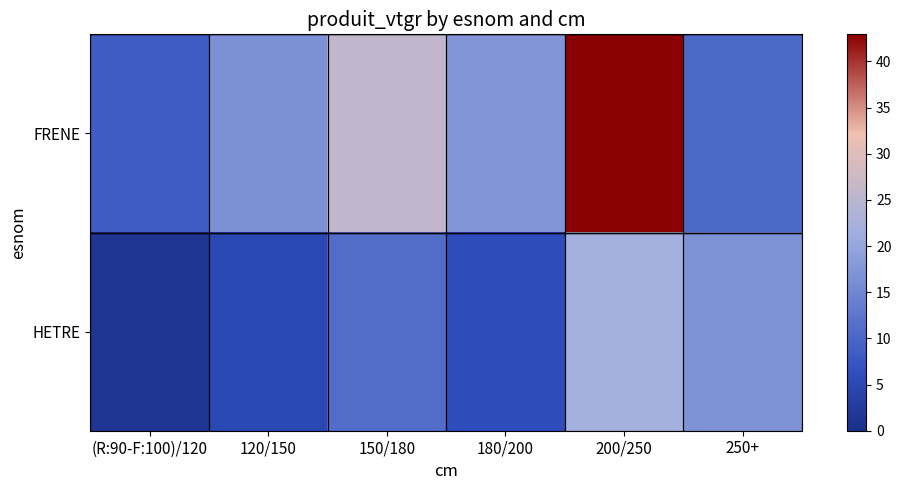

How many values in the HETRE series exceed 11?

3